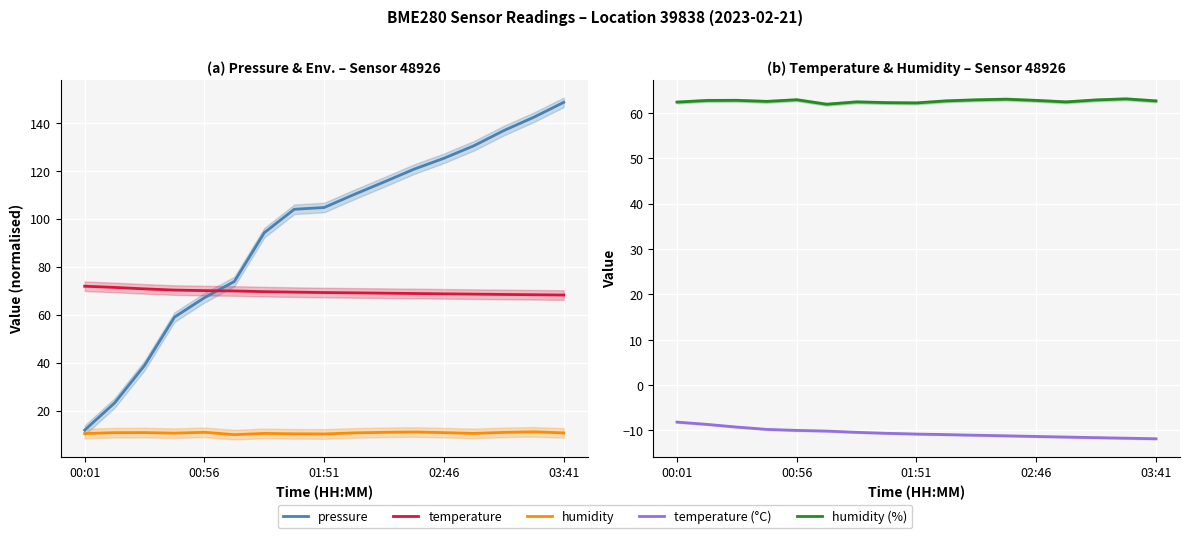

How many lines are shown in the chart?

5